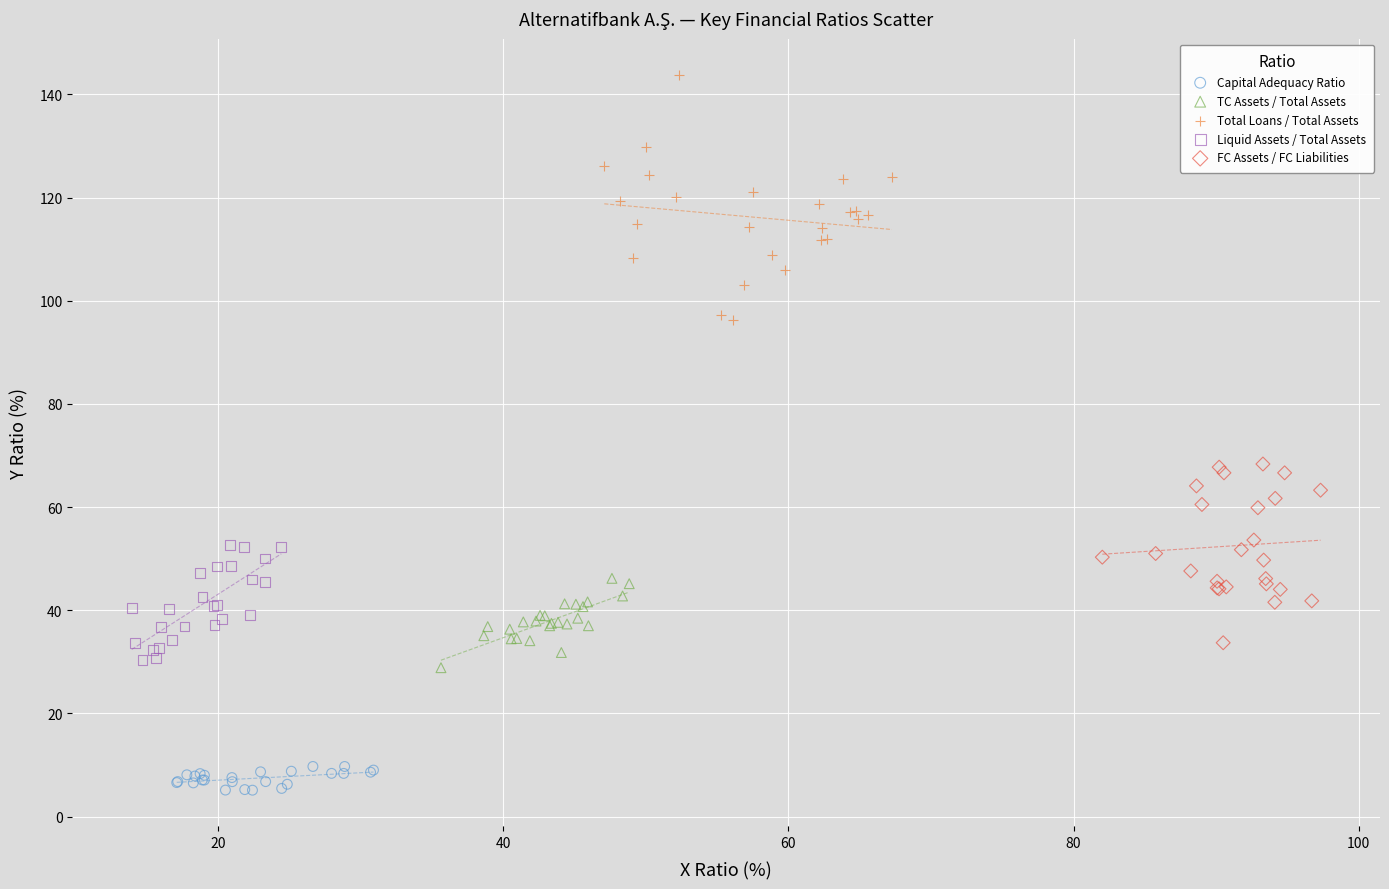

Which series reaches the minimum Y coordinate?

Capital Adequacy Ratio